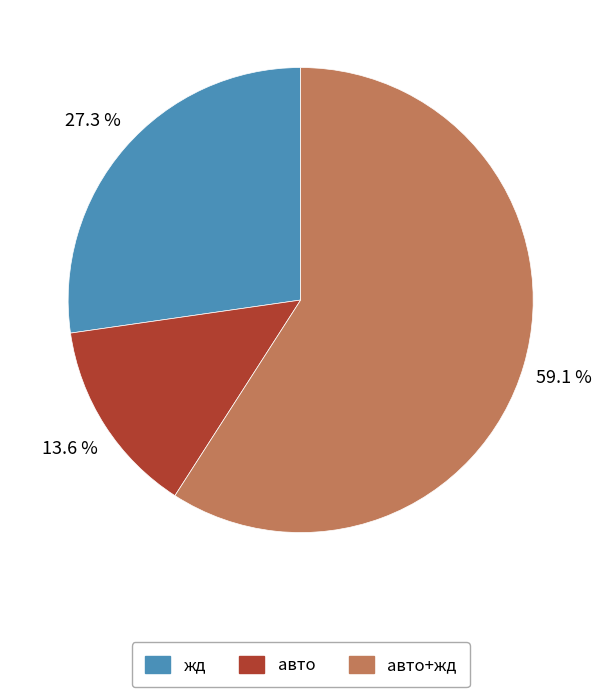

How many slices are in this pie chart?

3